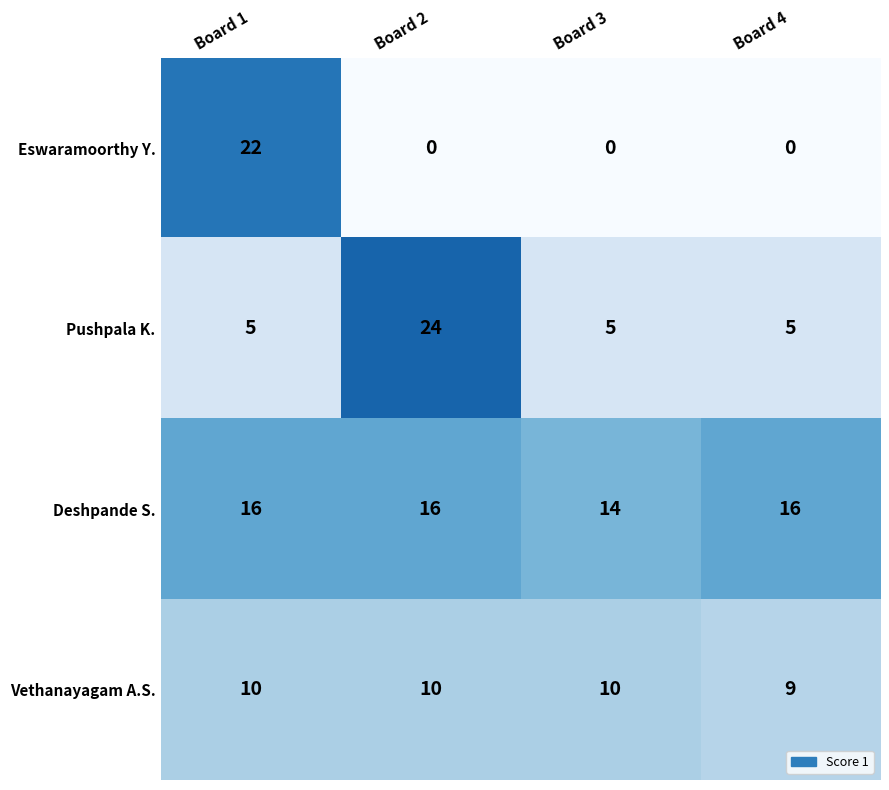

Count the number of categories in the chart.

4